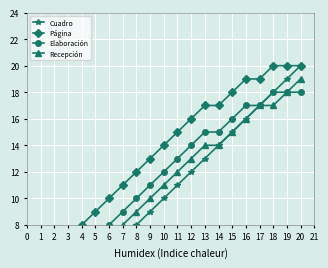

What position from the right is 16?

3